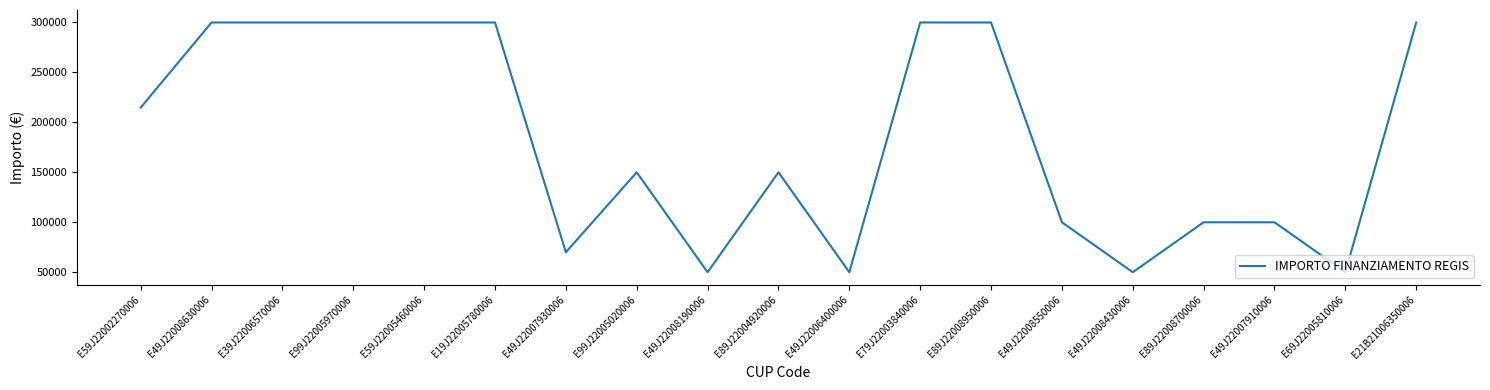

Count the number of data series in this chart.

1